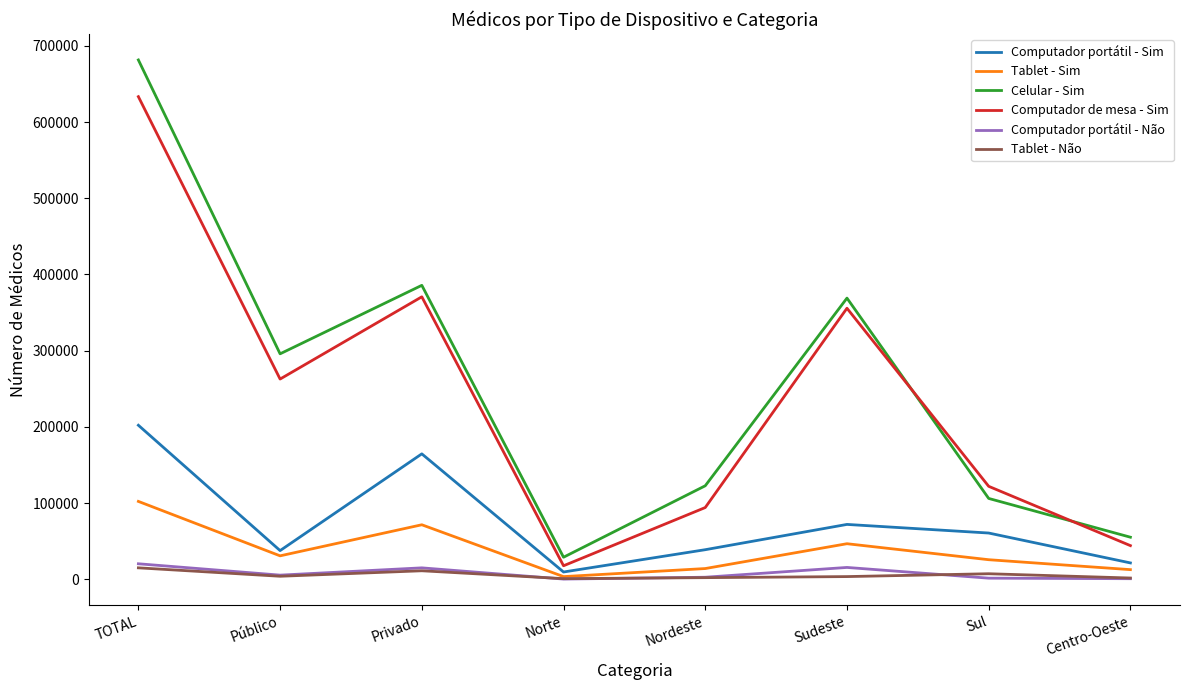

True or false: Celular - Sim and Computador de mesa - Sim cross at least once.

True